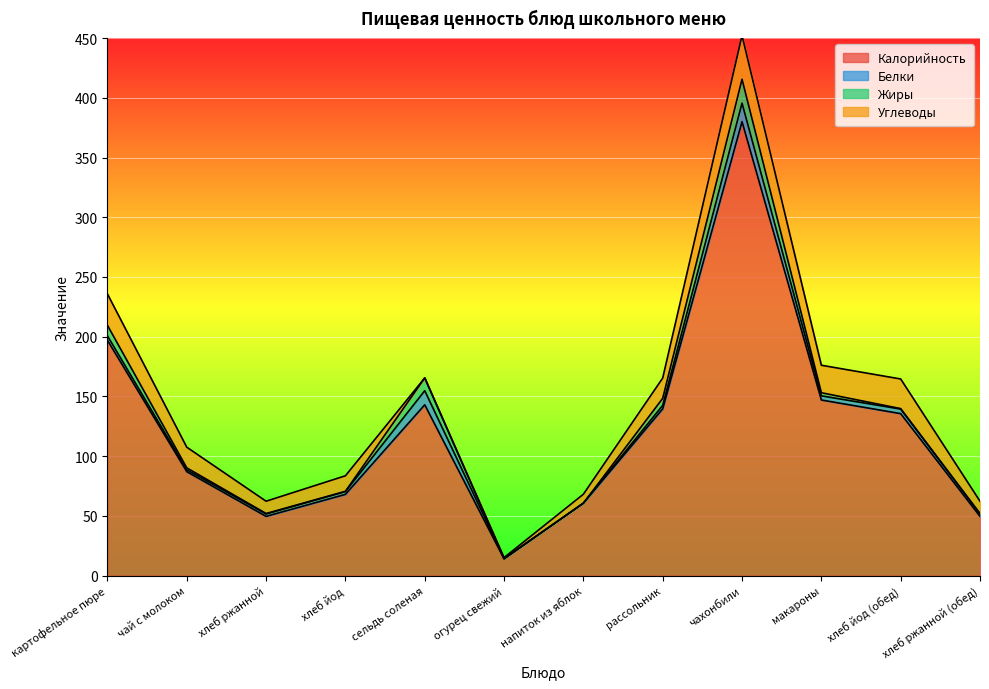

Reading right to left, transcribe all the data shown in this chart.

Калорийность: 49.6	135.6	147.0	380.0	139.6	60.6	14.0	143.0	68.0	49.6	87.0	197.0
Белки: 2.0	3.8	3.5	15.5	2.9	0.0	0.2	11.8	2.3	2.0	1.6	3.7
Жиры: 0.4	0.4	2.6	20.0	5.9	0.0	0.0	10.7	0.3	0.4	1.6	8.8
Углеводы: 10.3	24.8	23.0	36.6	17.0	7.5	0.8	0.0	13.0	10.3	17.3	26.3